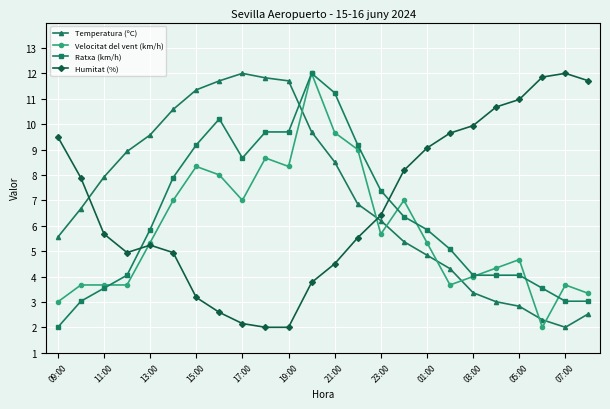

What are all the series names shown in the legend?

Temperatura (ºC), Velocitat del vent (km/h), Ratxa (km/h), Humitat (%)